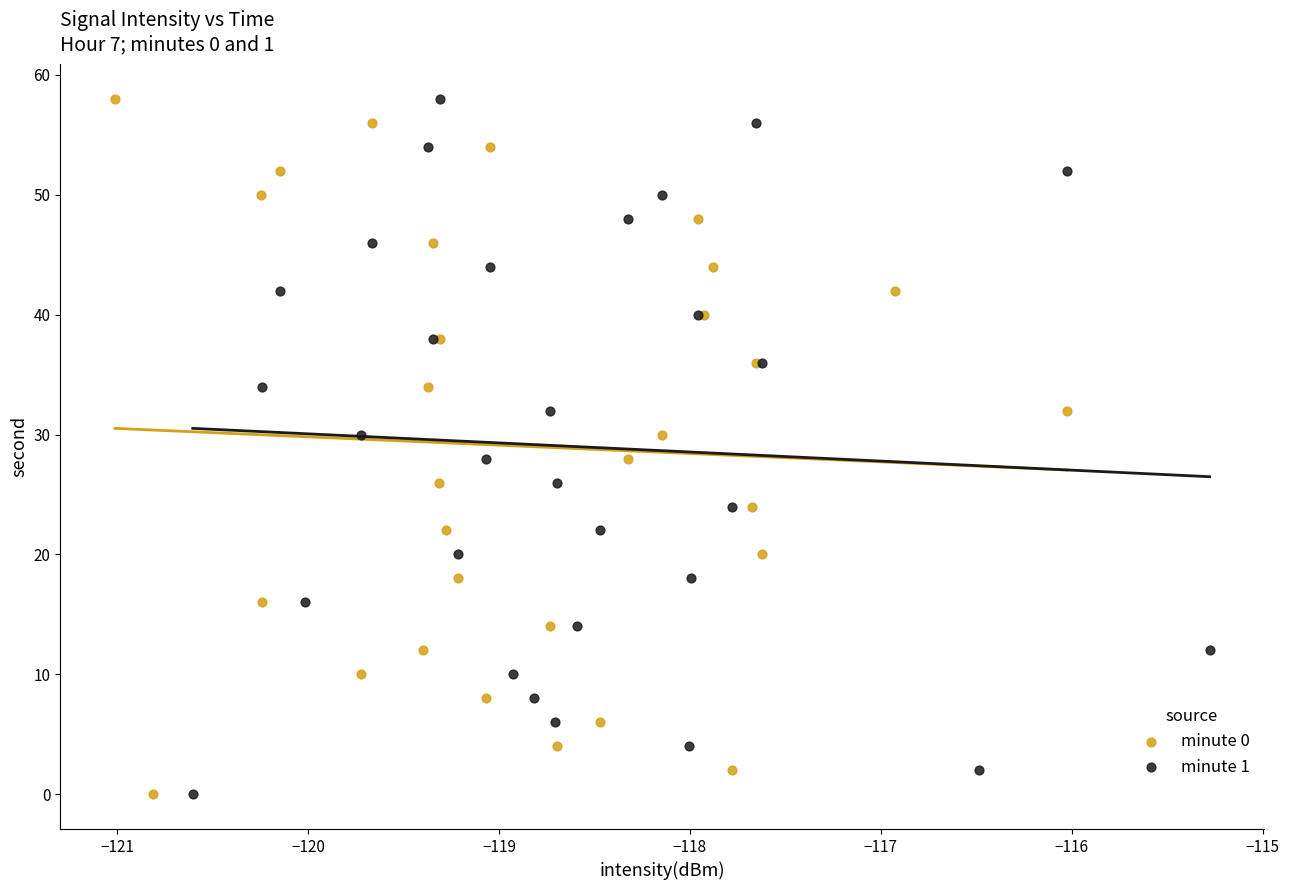

What are all the series names shown in the legend?

minute 0, minute 1